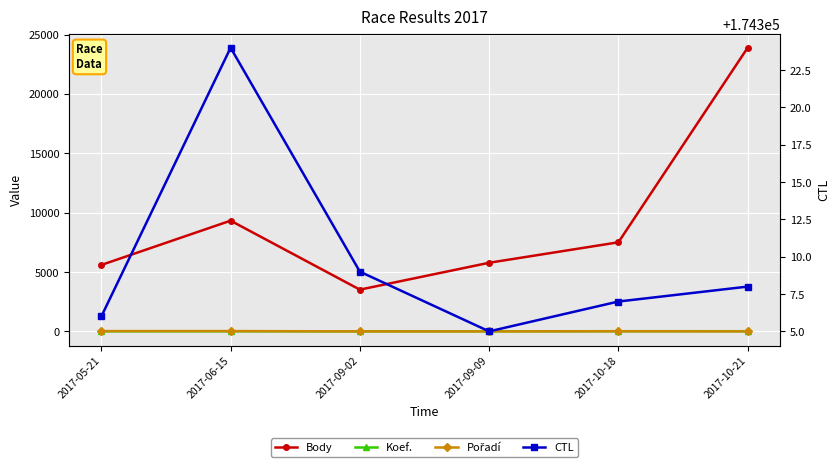

At which category does Pořadí reach its first local valley?

2017-09-02